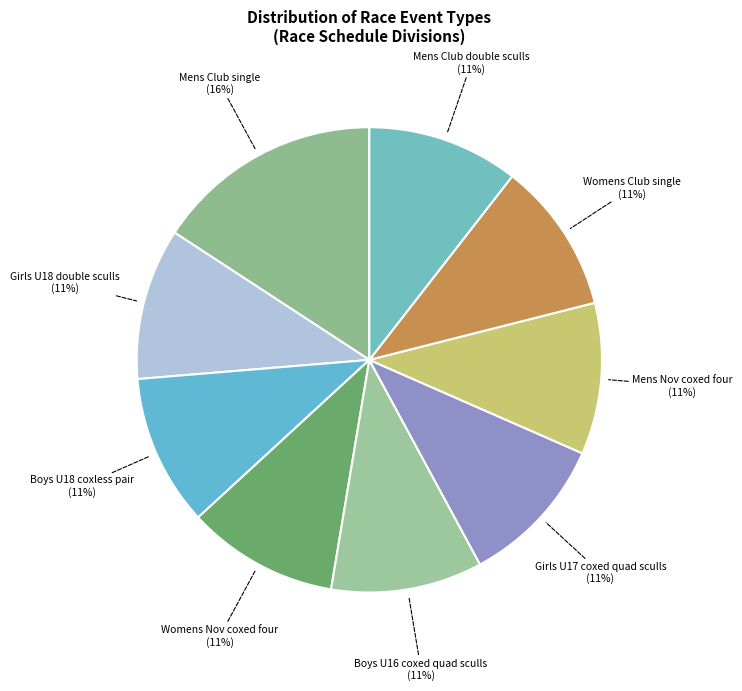

To the nearest percent, what is the combined percentage of Boys U18 coxless pair and Boys U16 coxed quad sculls?

21%